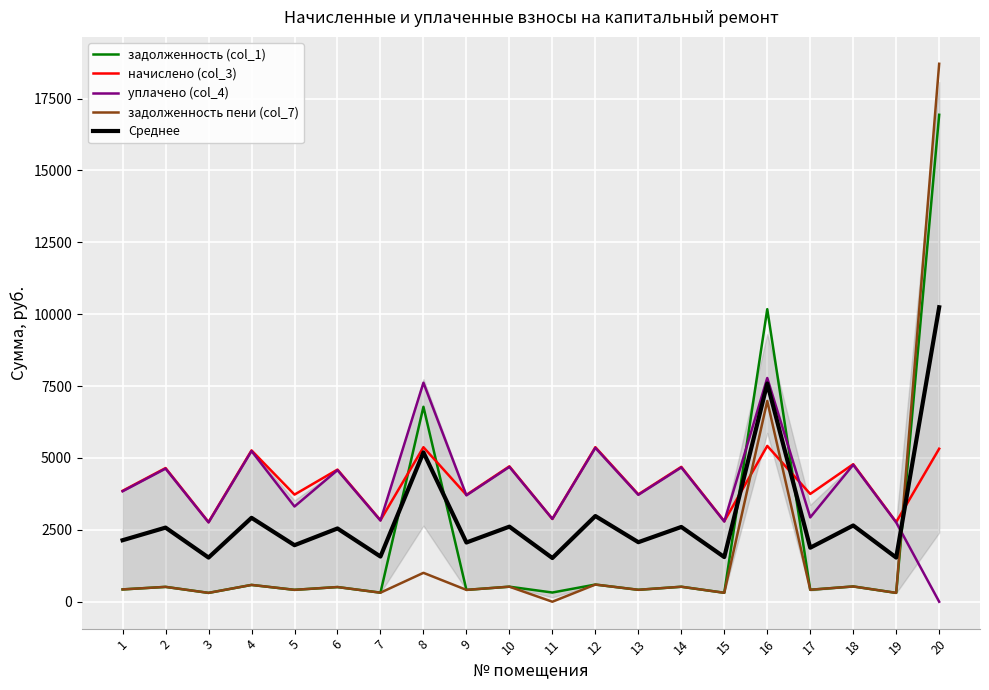

True or false: уплачено (col_4) has a value of 2758.5 at 3.

True